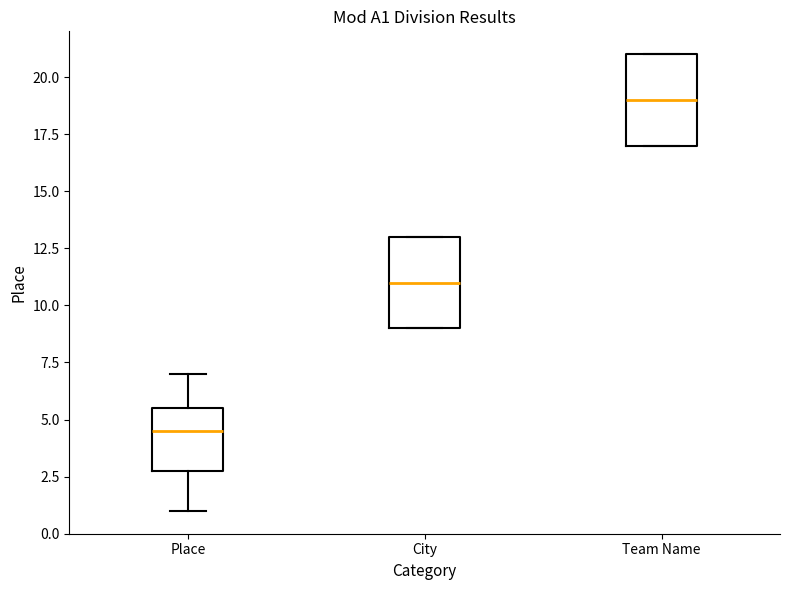

Reading left to right, read every box against the y-axis: the position of its median line, the range the box covers, and the ends of its whiskers. The values are not printed on the chart, so give them approximately, as read against the axis.

Place: median 4.5, box 3.0 to 5.5, whiskers 1.0 to 7.0
City: median 11.0, box 9.0 to 13.0, whiskers 9.0 to 13.0
Team Name: median 19.0, box 17.0 to 21.0, whiskers 17.0 to 21.0